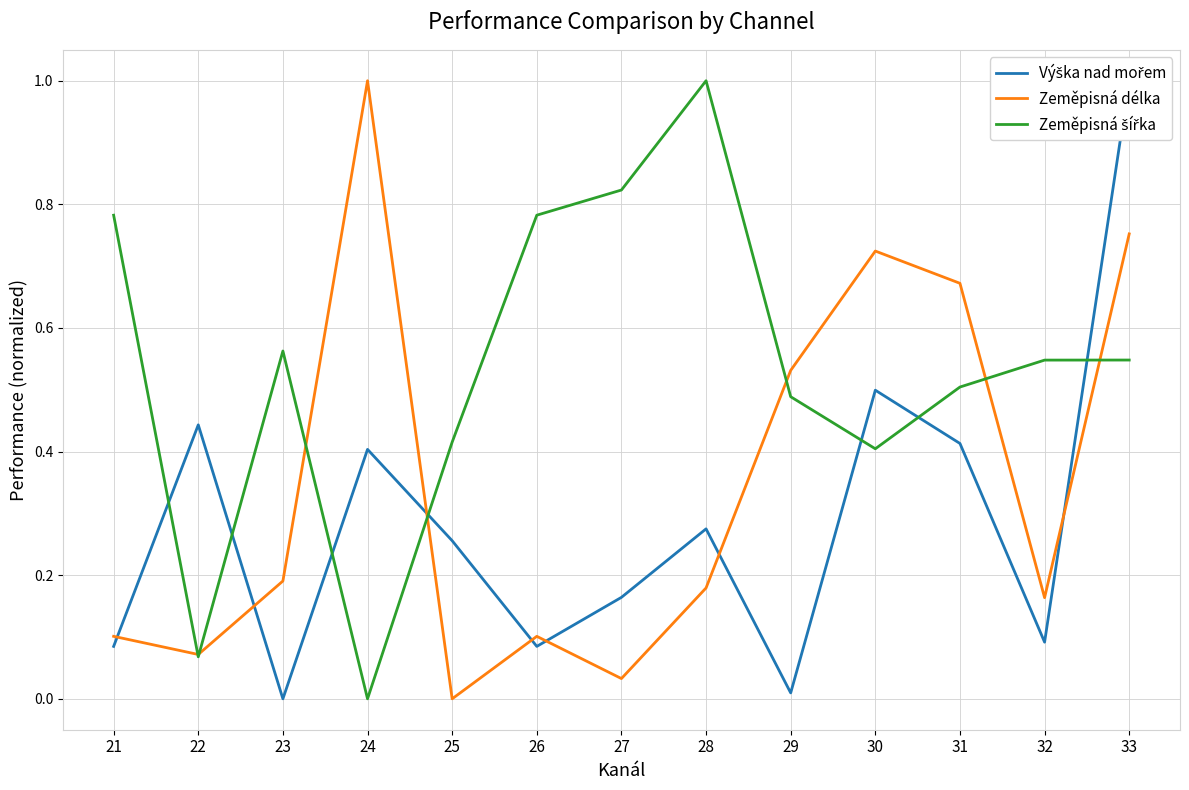

Reading right to left, transcribe all the data shown in this chart.

Výška nad mořem: 33=1.0	32=0.1	31=0.4	30=0.5	29=0.0	28=0.3	27=0.2	26=0.1	25=0.3	24=0.4	23=0.0	22=0.4	21=0.1
Zeměpisná délka: 33=0.8	32=0.2	31=0.7	30=0.7	29=0.5	28=0.2	27=0.0	26=0.1	25=0.0	24=1.0	23=0.2	22=0.1	21=0.1
Zeměpisná šířka: 33=0.5	32=0.5	31=0.5	30=0.4	29=0.5	28=1.0	27=0.8	26=0.8	25=0.4	24=0.0	23=0.6	22=0.1	21=0.8